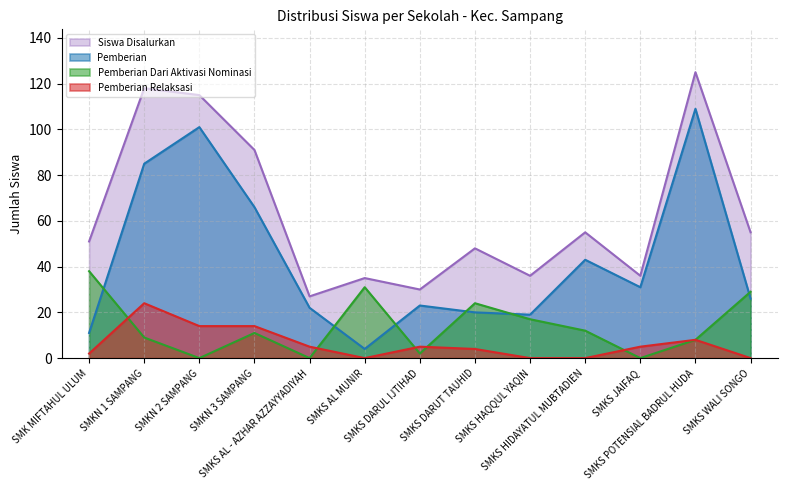

What is the sum of all Pemberian Relaksasi values?

81